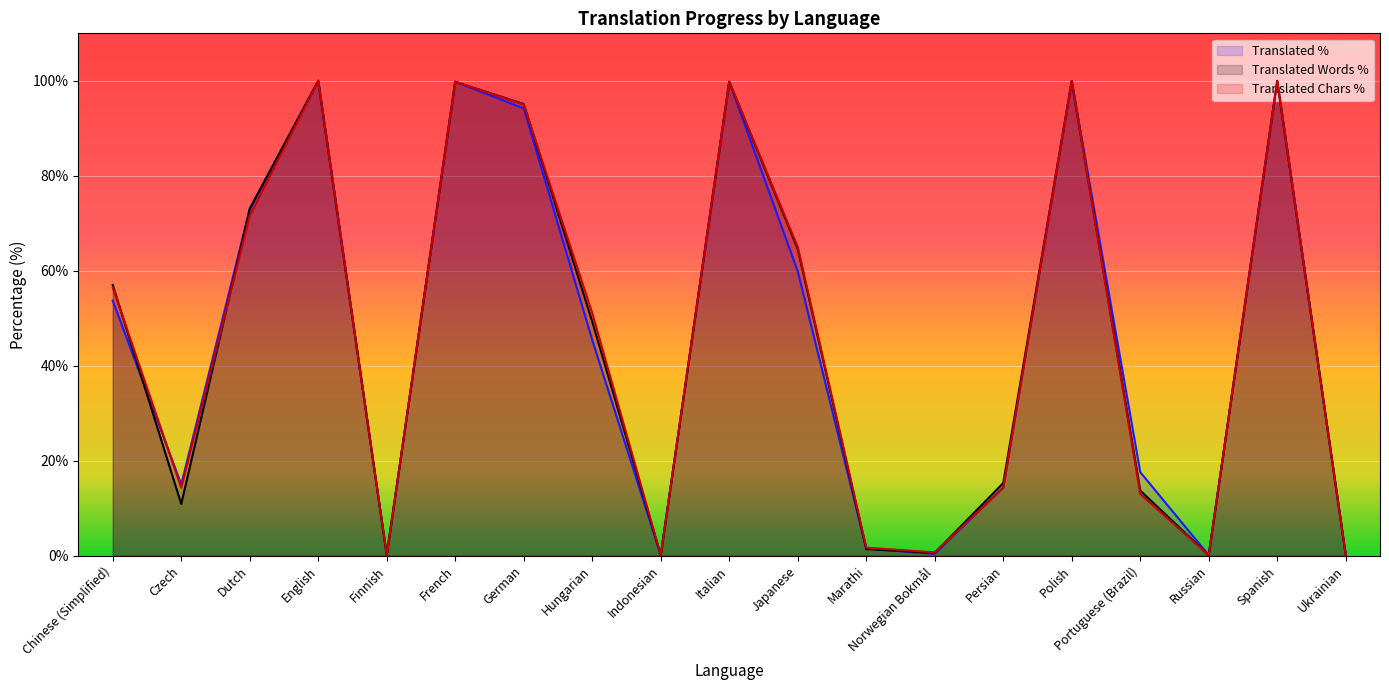

How many values in the translated_words_percent series are below 49?

9